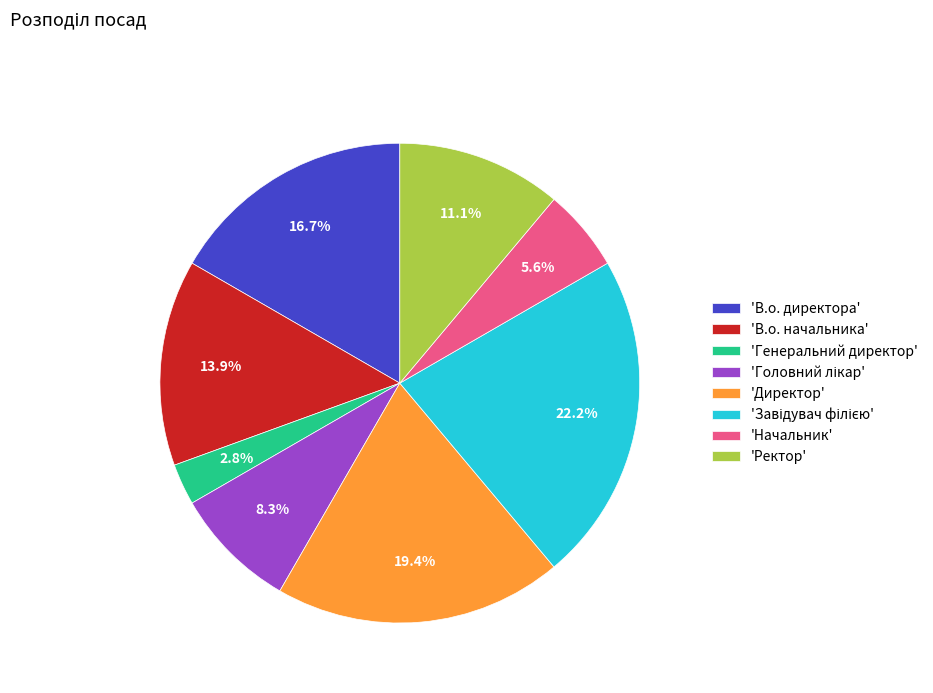

What is the total percentage of 'Ректор' and 'Генеральний директор'?

13.9%